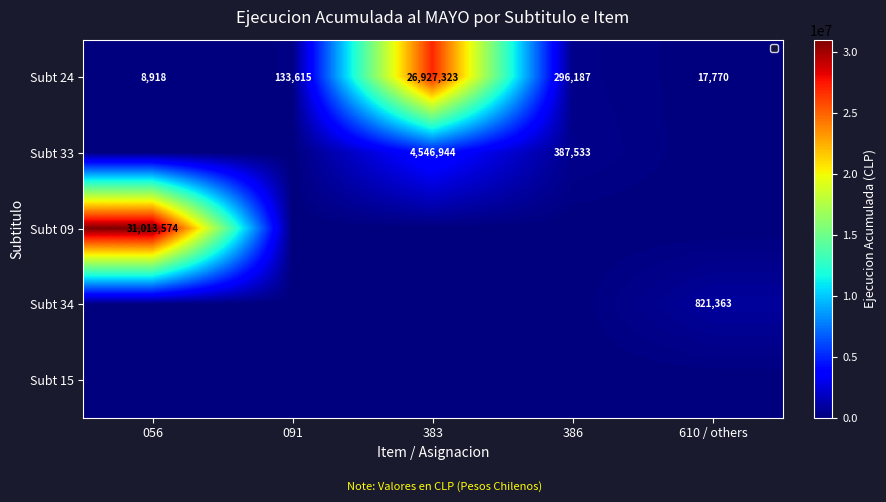

True or false: Subt 33 has a value of 1442400 at 383.

False